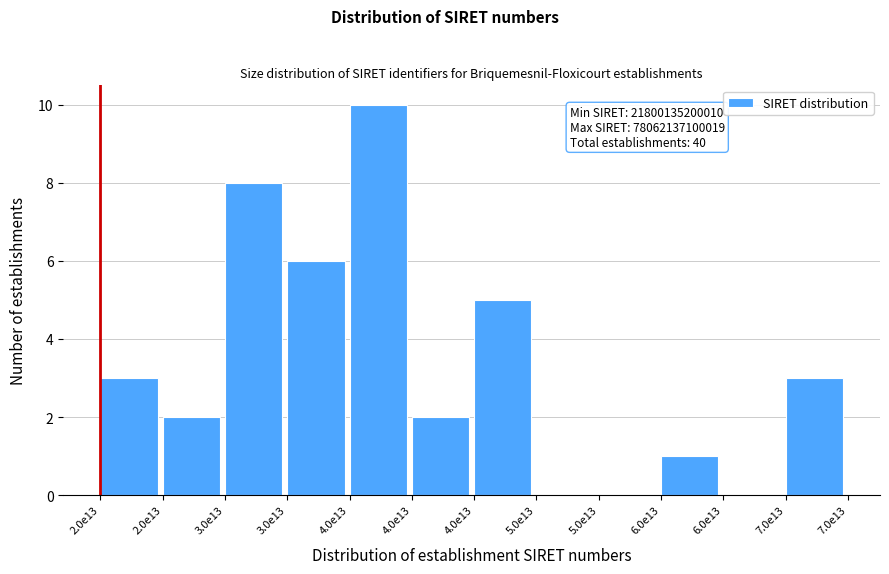

How many distinct data groups are displayed?

1